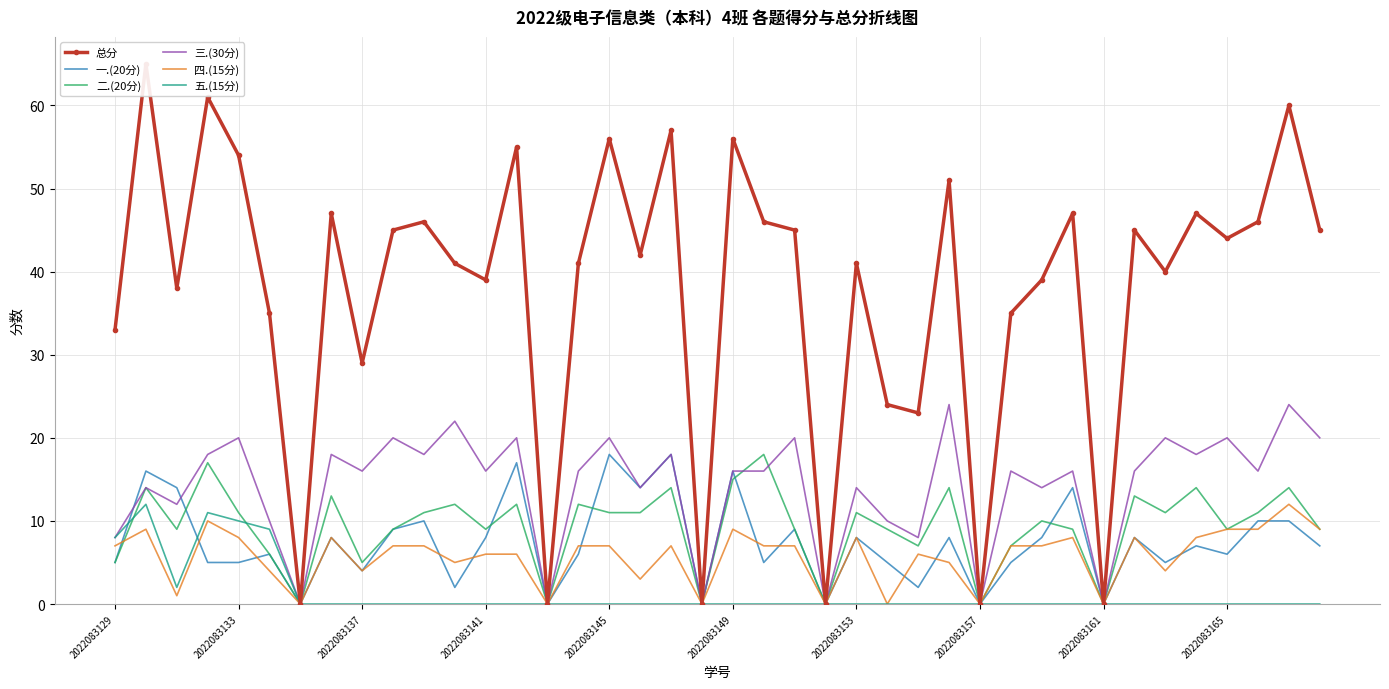

Is it true that 五.(15分) equals -6 at 2022083165?

False